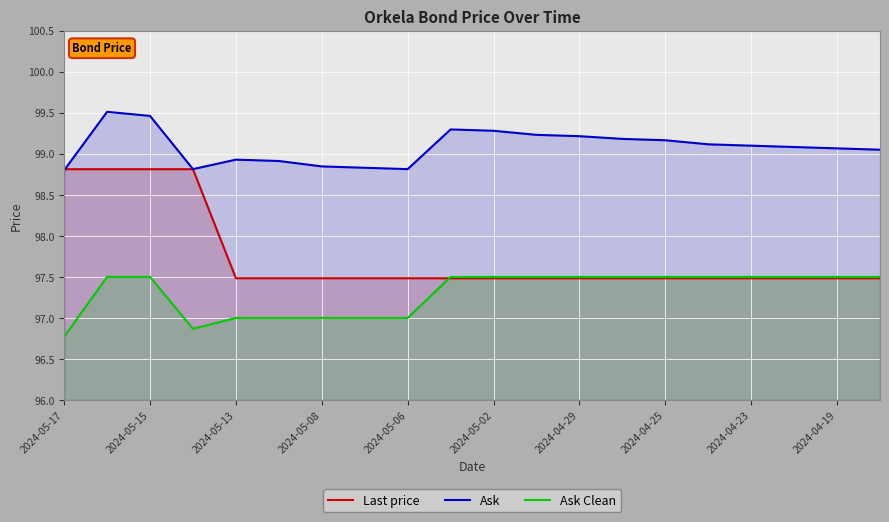

At 2024-05-06, list the series in order from smallest to largest.

Ask Clean, Last price, Ask